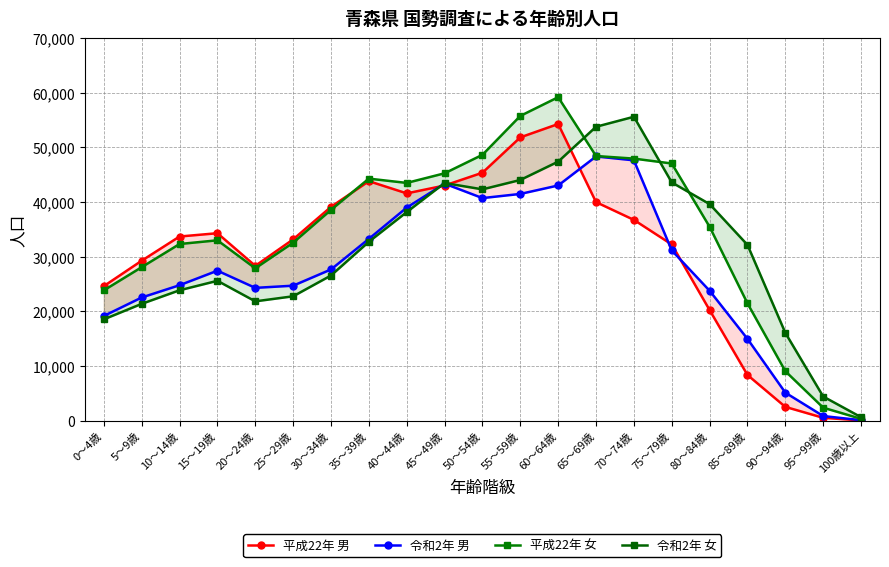

At which category is the sum across all series the highest?

60～64歳